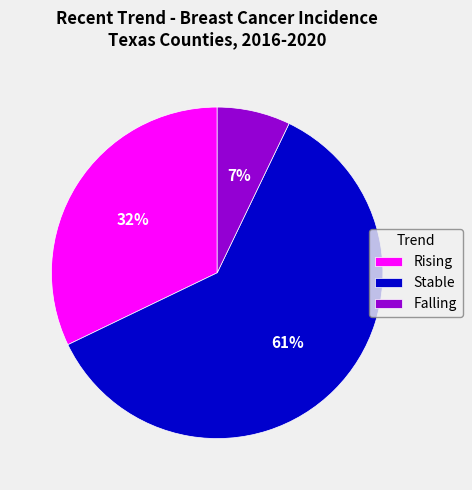

What percentage is the Stable slice, to the nearest percent?

61%